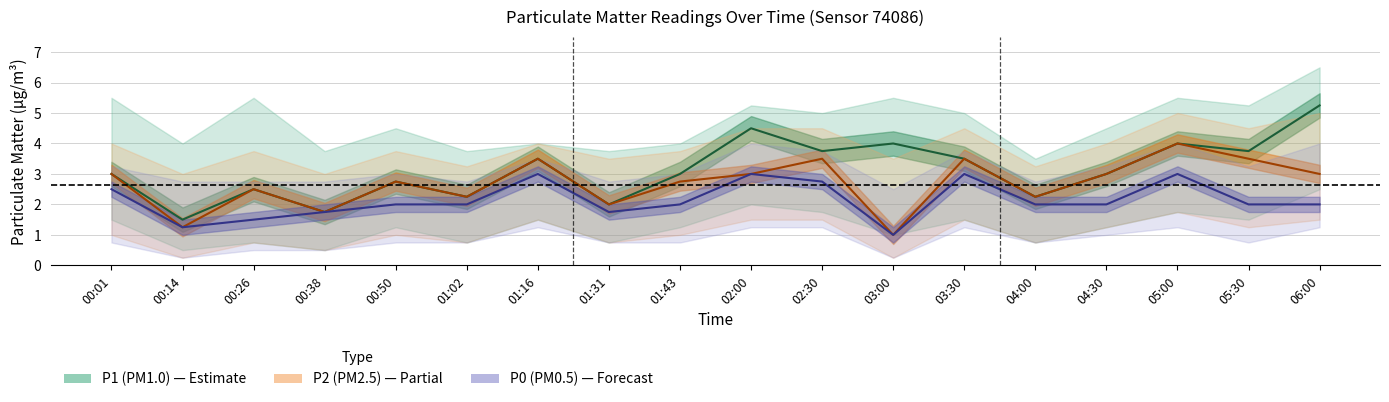

What is the difference between the second highest and second lowest values in the P2 (PM2.5) series?

2.2